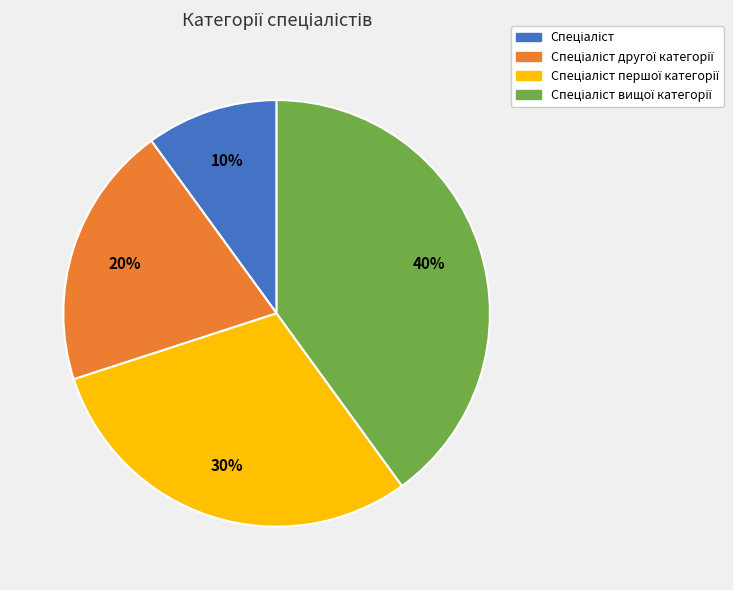

Is there a majority slice in this chart?

No